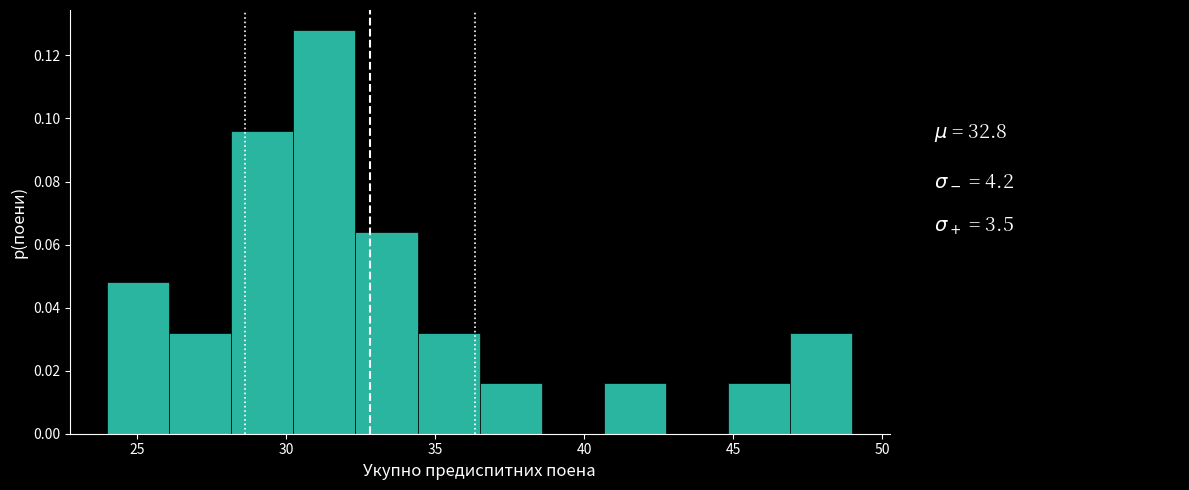

Reading left to right, transcribe this chart: for each bar, give the range it covers on the x-axis and its height. Neither the bar edges nor the heights are printed on the chart, so give them approximately, as read against the axes.

24.0 to 26.0: 0.048
26.0 to 28.0: 0.032
28.0 to 30.5: 0.096
30.5 to 32.5: 0.128
32.5 to 34.5: 0.064
34.5 to 36.5: 0.032
36.5 to 38.5: 0.016
38.5 to 40.5: 0
40.5 to 43.0: 0.016
43.0 to 45.0: 0
45.0 to 47.0: 0.016
47.0 to 49.0: 0.032